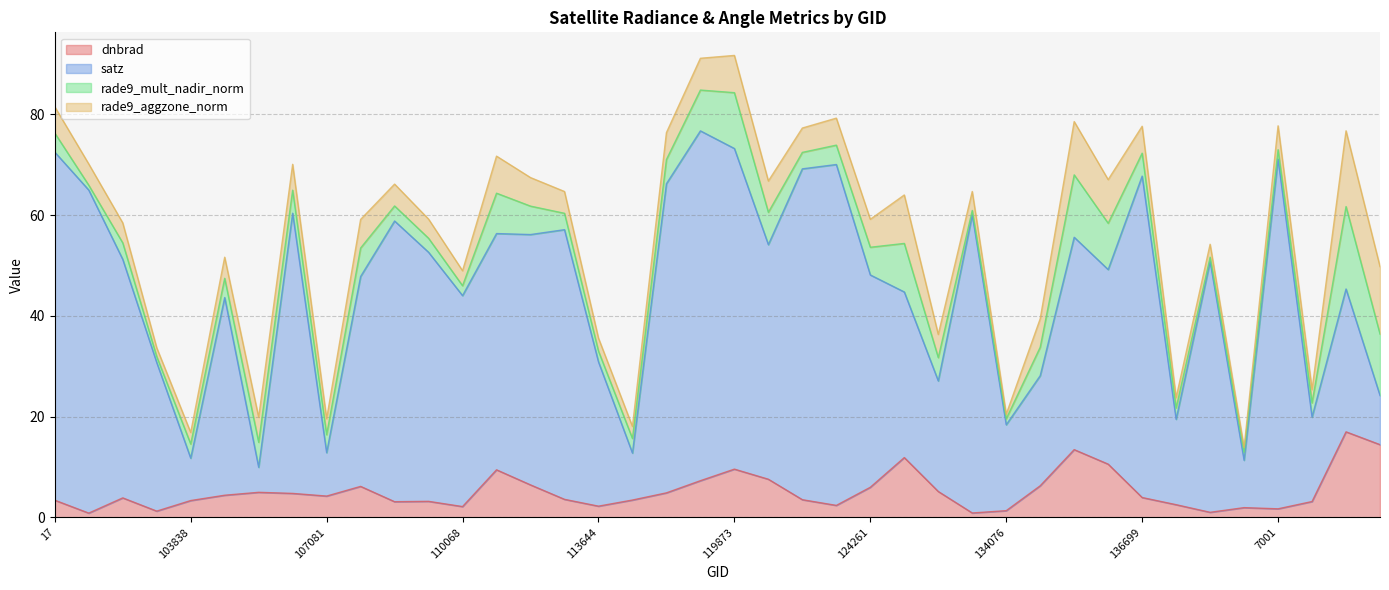

True or false: satz and dnbrad intersect in this chart.

False